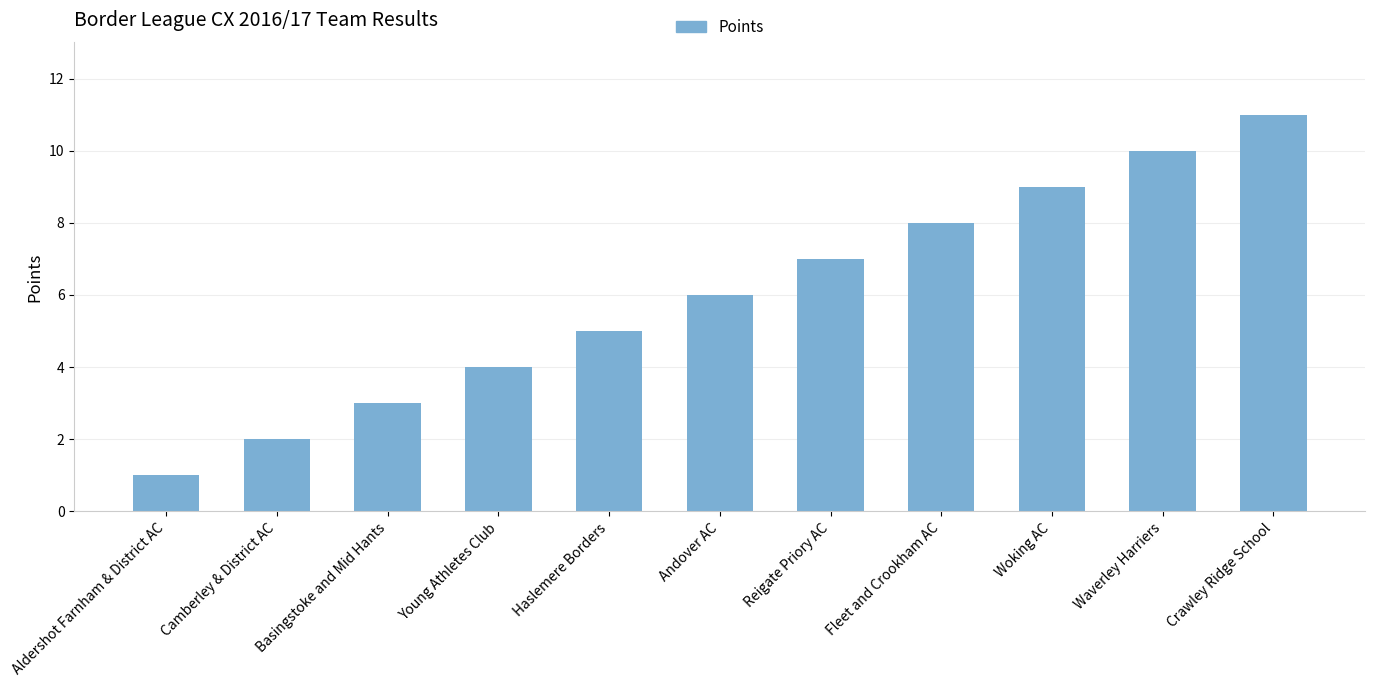

Reading left to right, list all the values displayed in this chart.

Aldershot Farnham & District AC=1	Camberley & District AC=2	Basingstoke and Mid Hants=3	Young Athletes Club=4	Haslemere Borders=5	Andover AC=6	Reigate Priory AC=7	Fleet and Crookham AC=8	Woking AC=9	Waverley Harriers=10	Crawley Ridge School=11